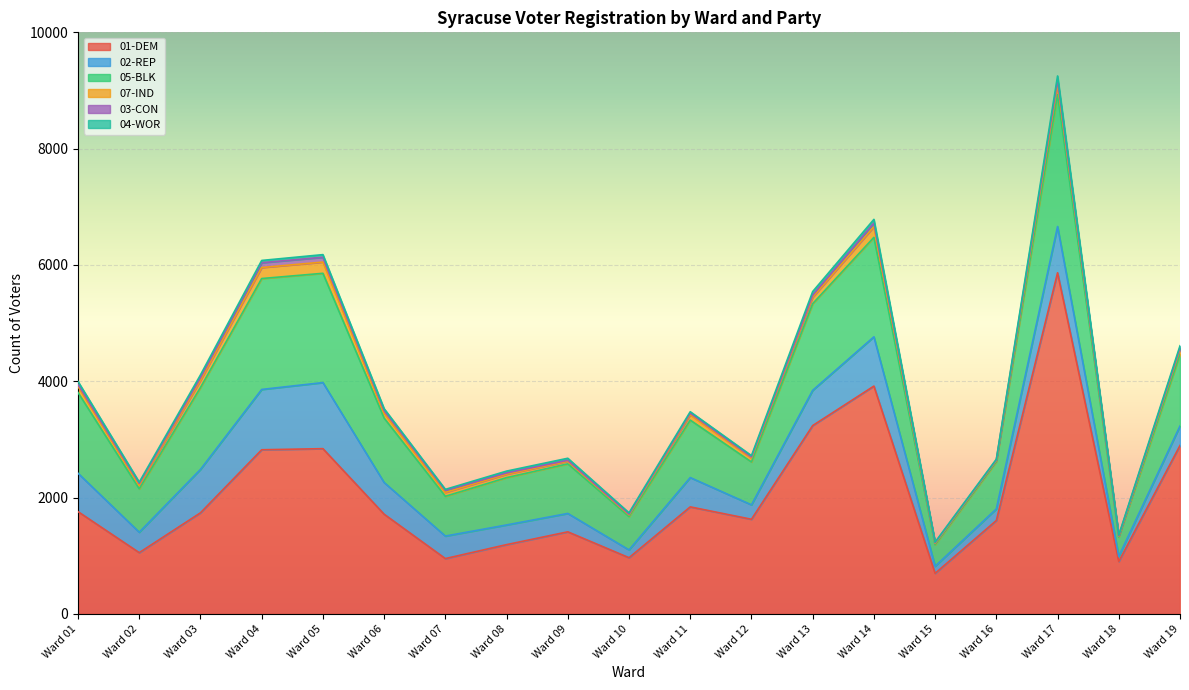

In 03-CON, how many points are lower than both neighbors (excluding endpoints)?

5